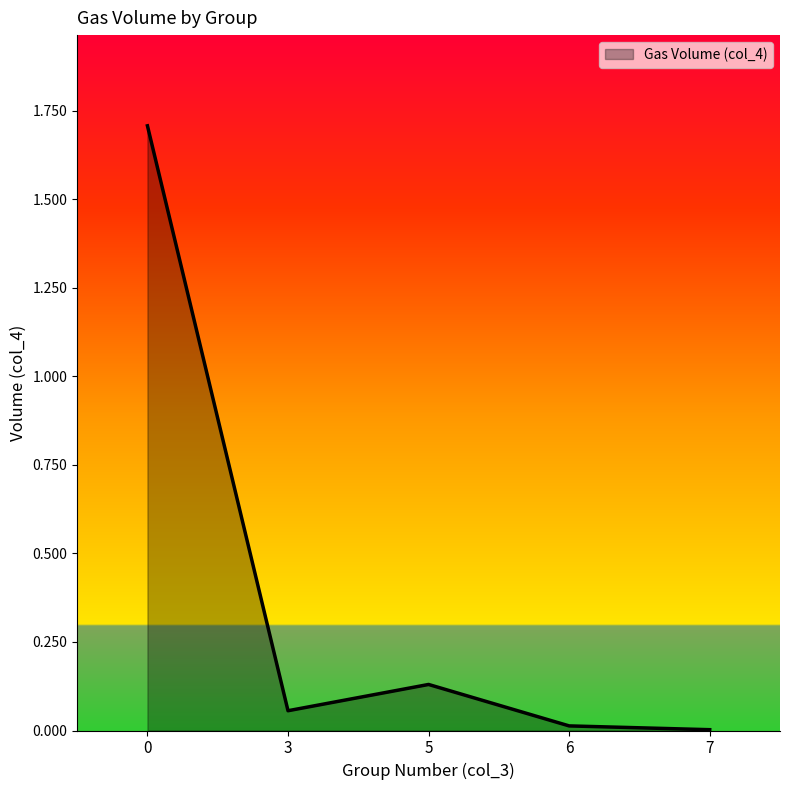

Where is the first local minimum?

3